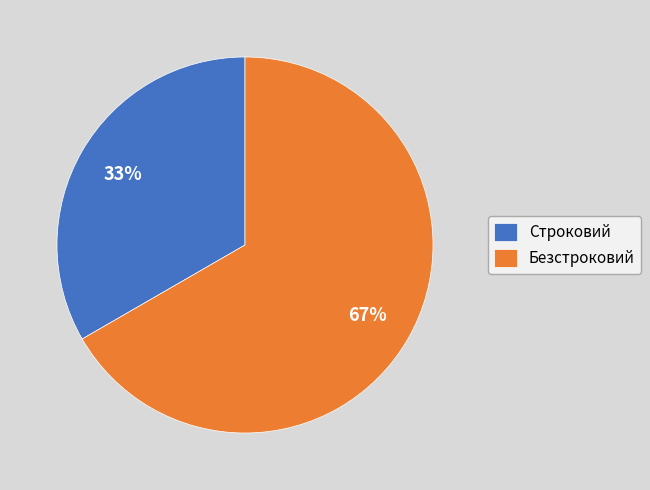

To the nearest percent, what is the combined percentage of Безстроковий and Строковий?

100%